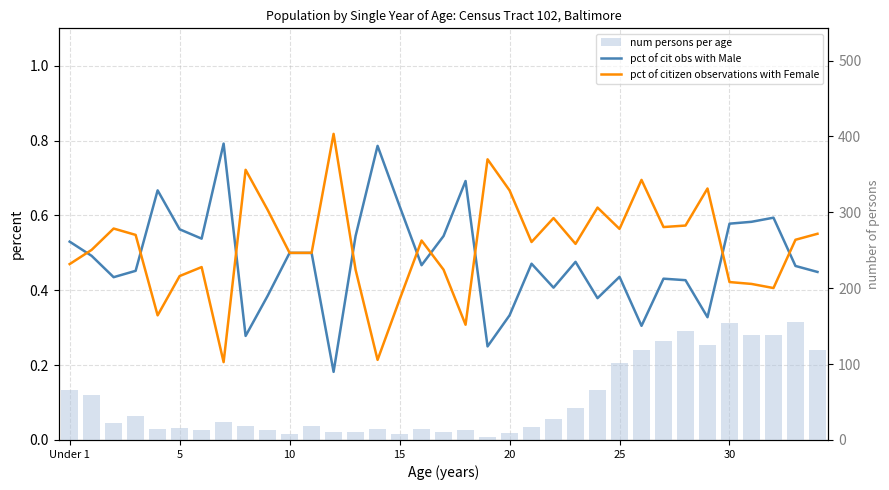

Which label corresponds to the largest value in the chart?

33